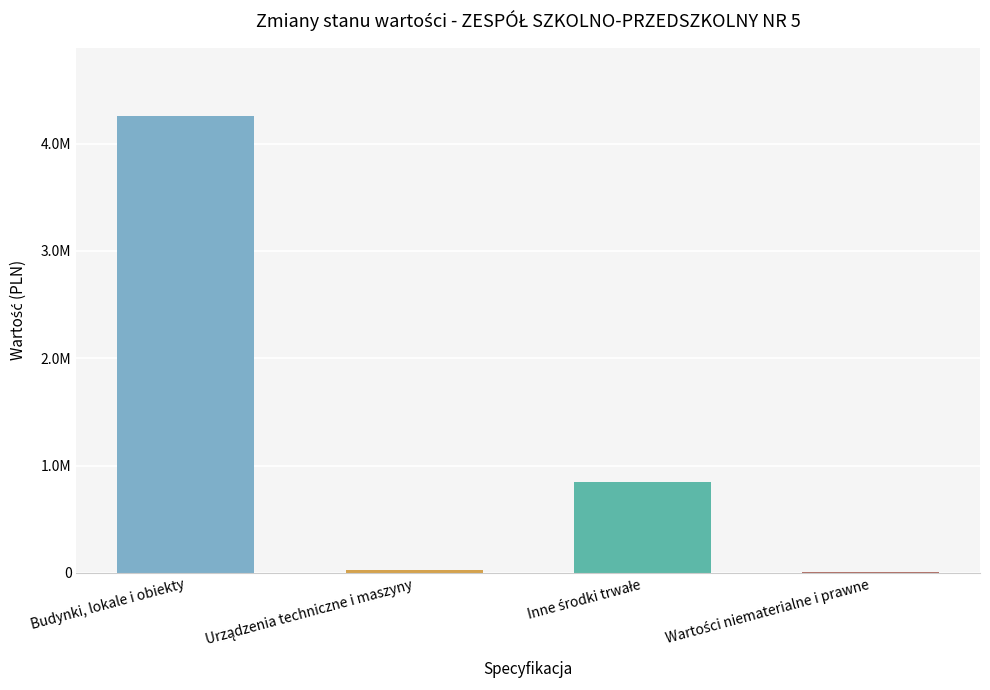

Which has a higher value, Budynki, lokale i obiekty or Inne środki trwałe?

Budynki, lokale i obiekty